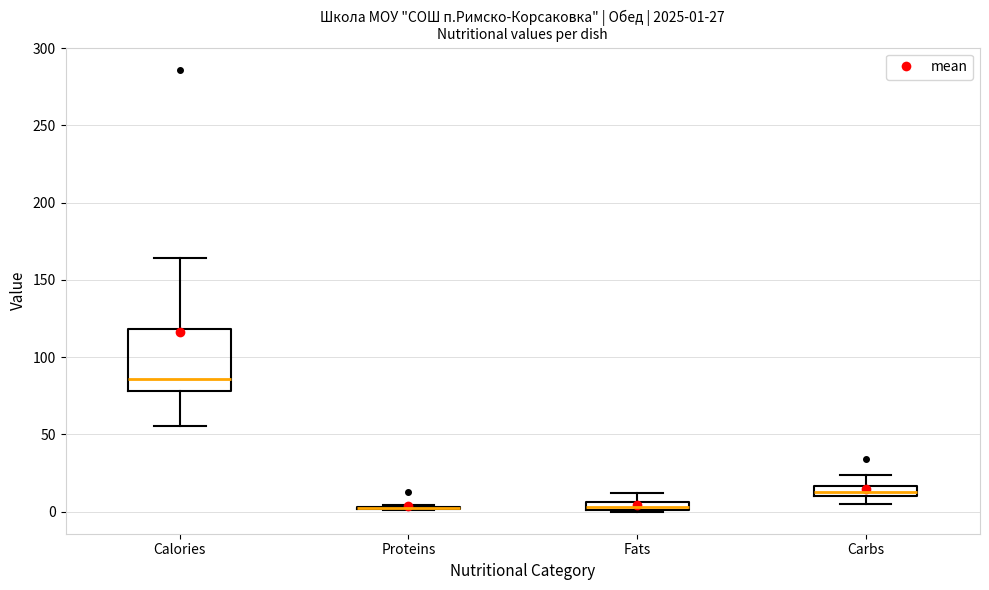

Comparing the boxes themselves (not the whiskers), which one is the tallest?

Calories